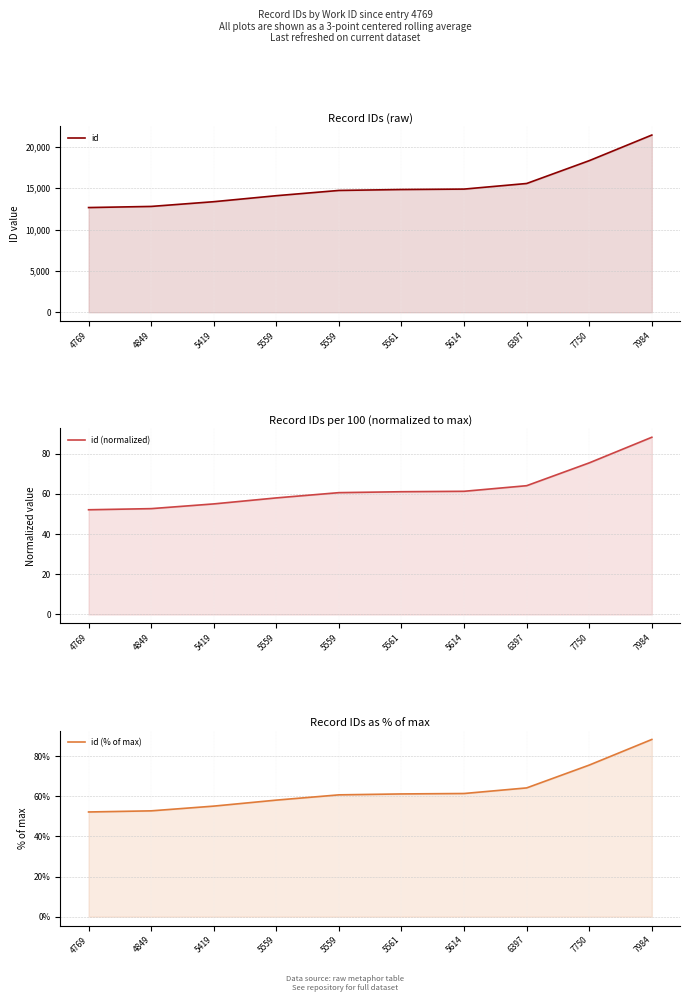

Rank the series at 5561 from lowest to highest value.

id (normalized), id (% of max), id